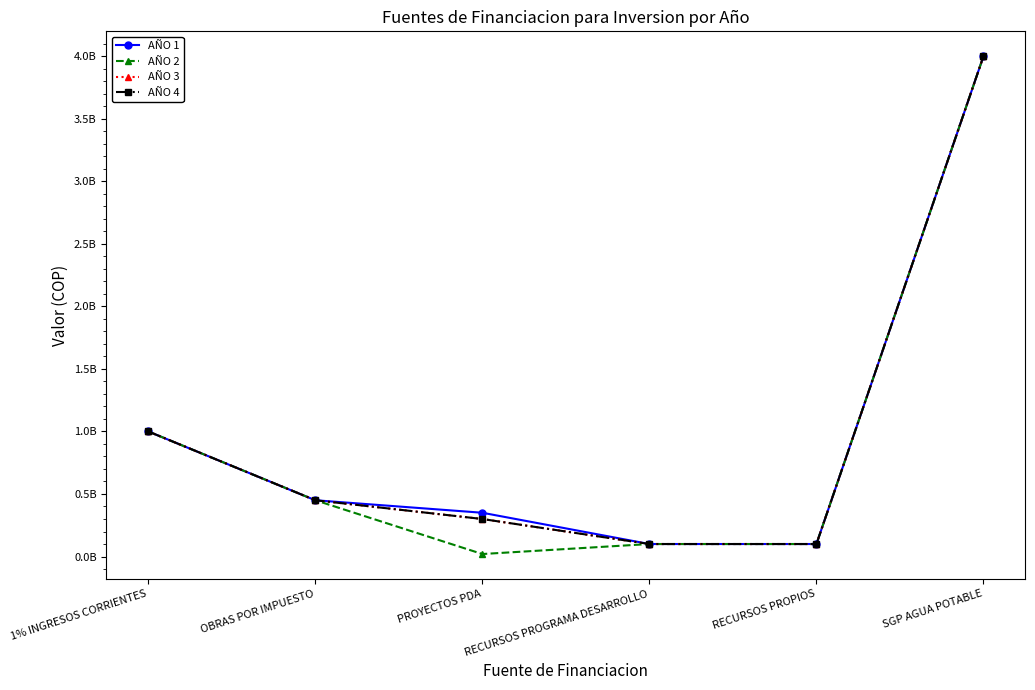

At which label does AÑO 4 reach its minimum?

RECURSOS PROGRAMA DESARROLLO